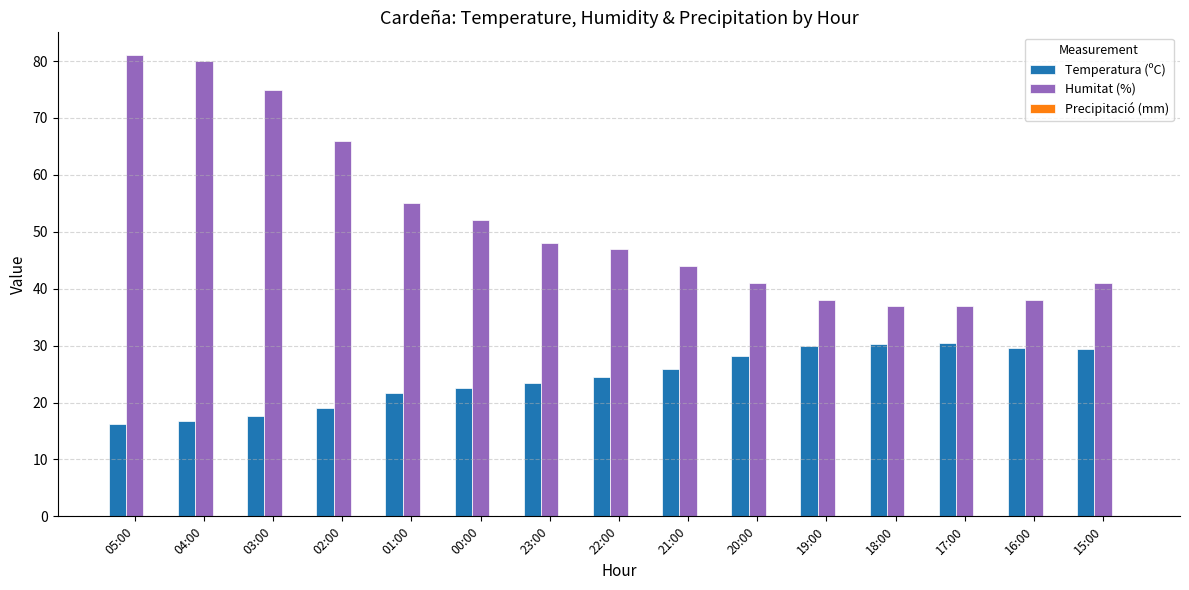

What is the value of the Temperatura (ºC) bar at the 6th from the left?

22.6